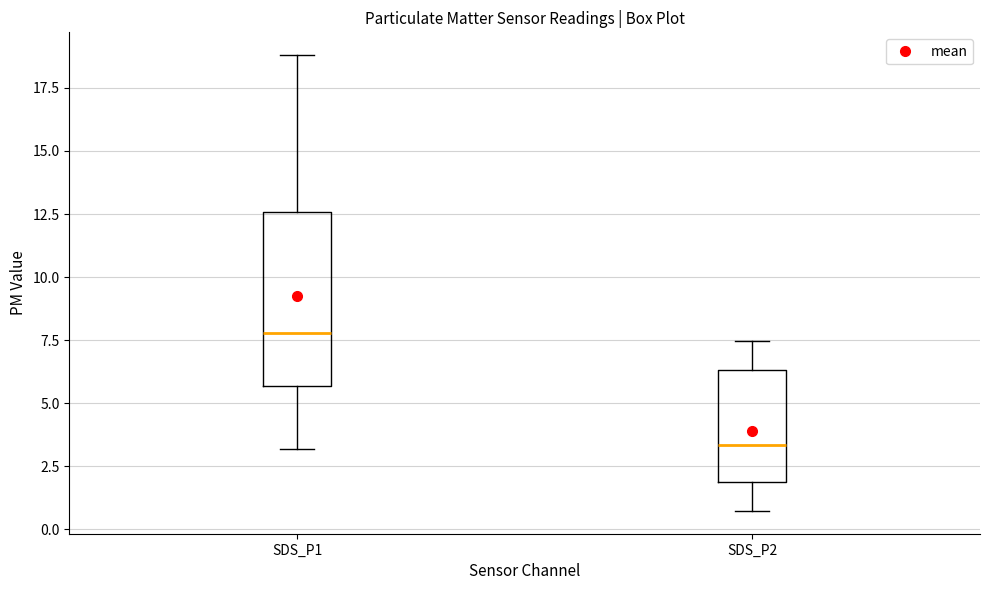

Where does the lower whisker of the box for SDS_P2 end on the y-axis? The values are not printed on the chart, so give them approximately, as read against the axis.

0.5